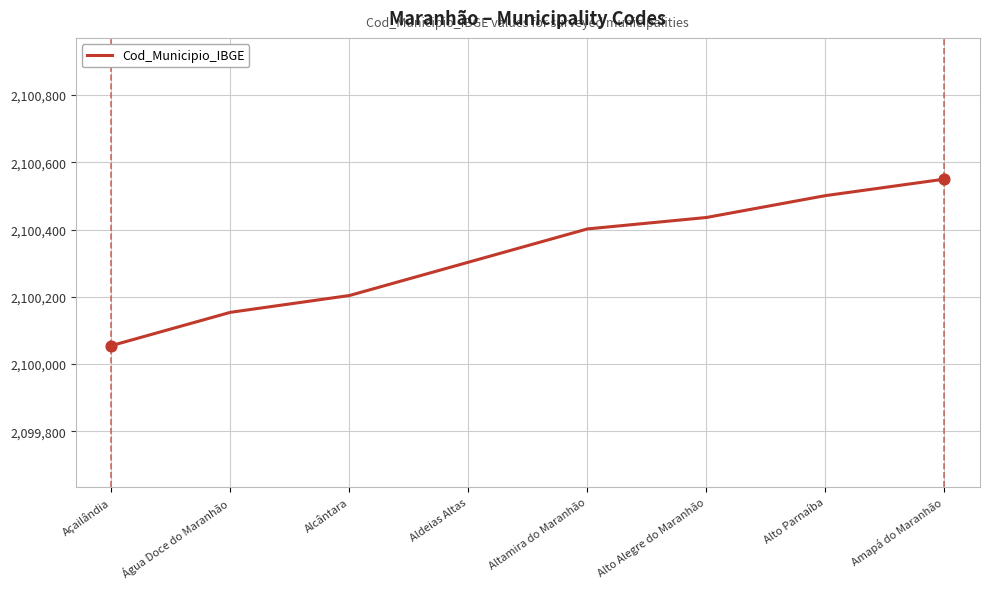

What is the change in value from Alto Parnaíba to Amapá do Maranhão?

+49